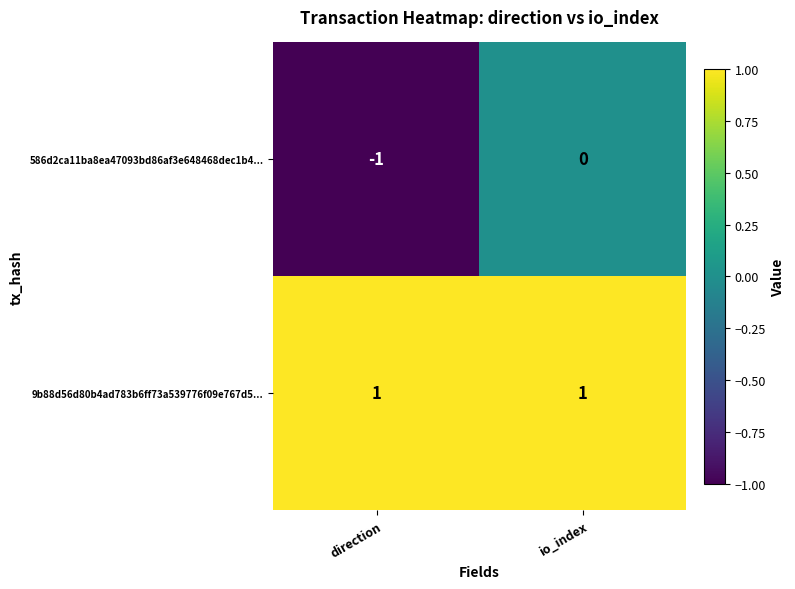

How many data points does each series have?

2